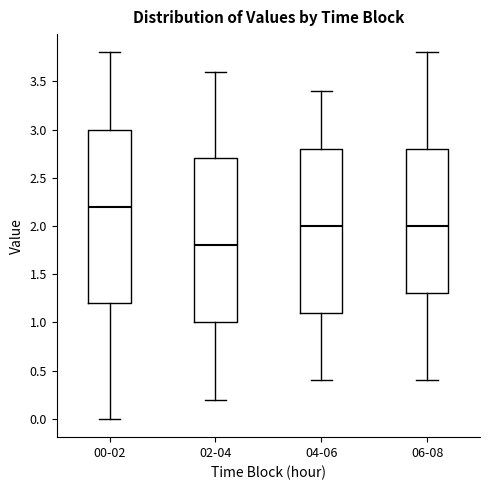

Which box has the lowest median line?

02-04